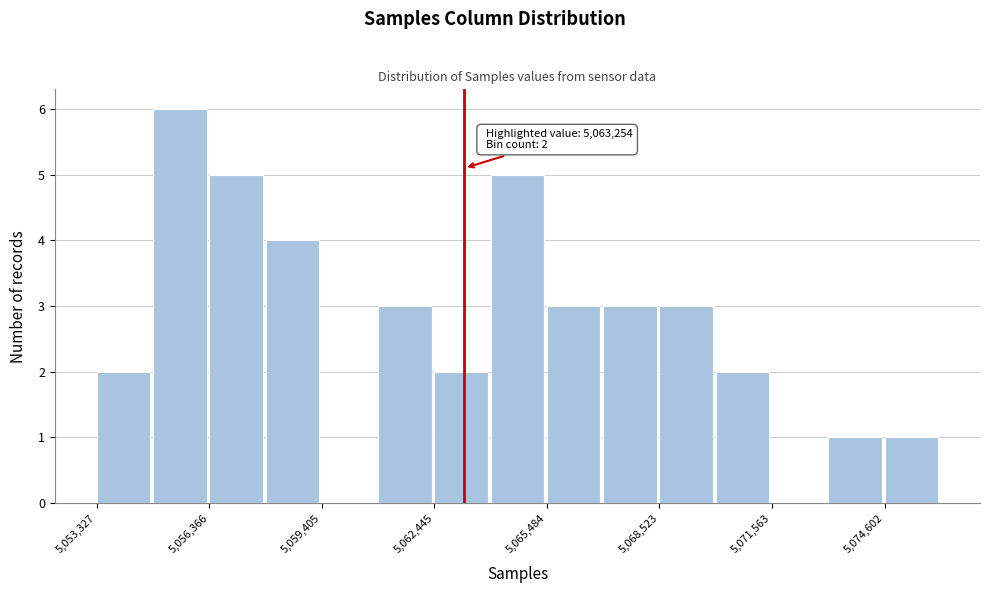

Around what value on the x-axis is the tallest bar? Give the approximate position of its centre, as read against the axis.

5055500